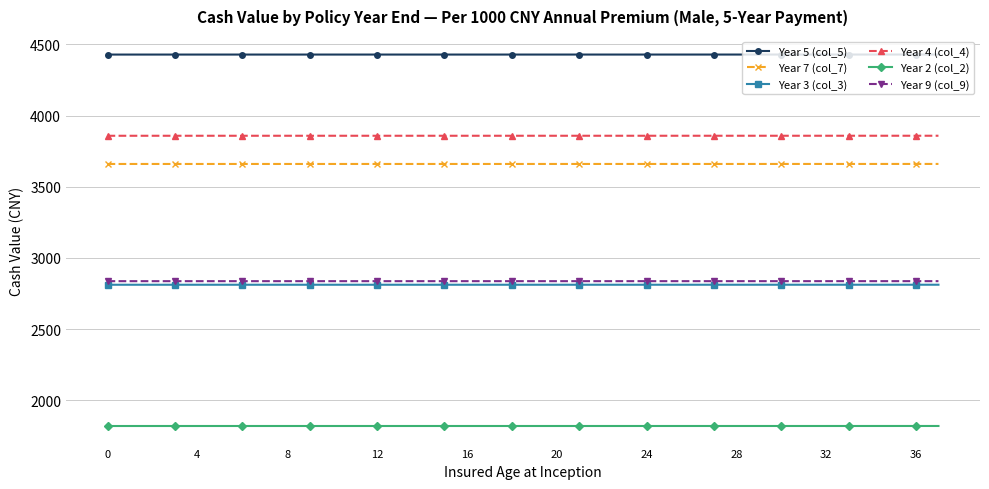

True or false: Year 2 (col_2) and Year 3 (col_3) cross at least once.

False